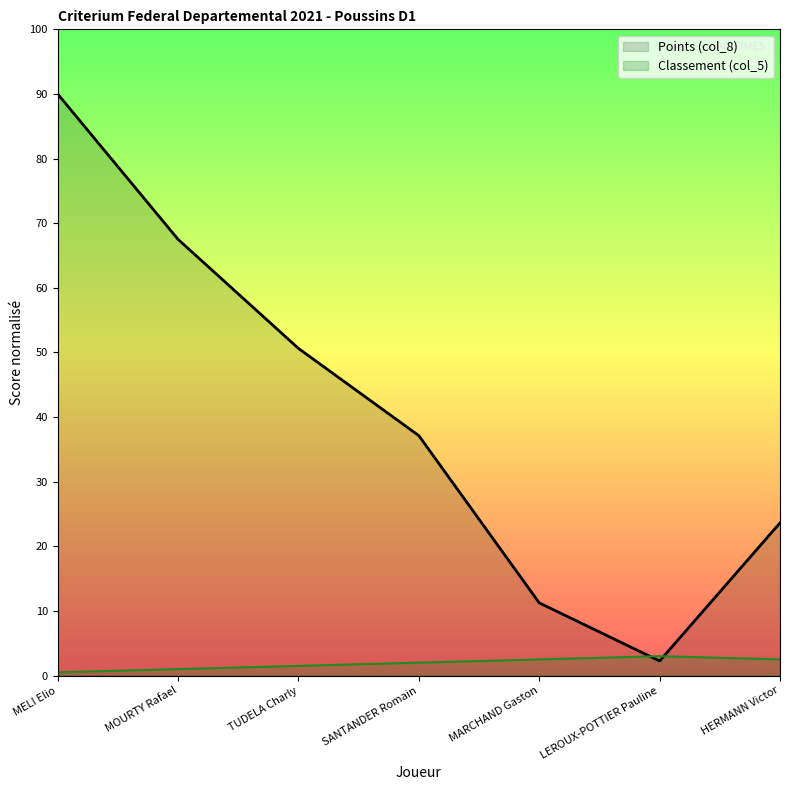

Is it true that the value at MELI Elio is 122.4?

False